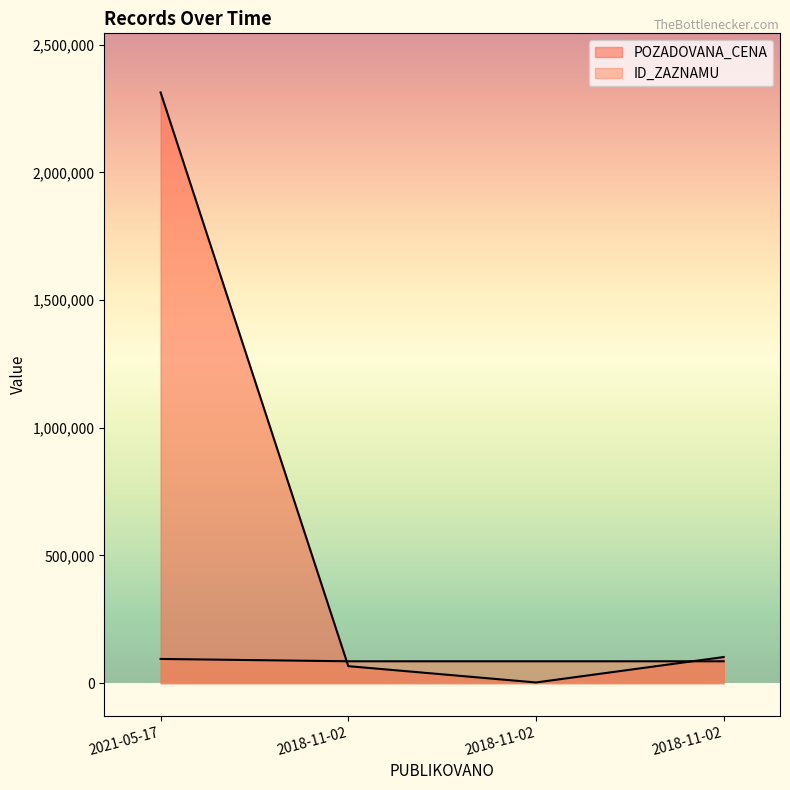

True or false: ID_ZAZNAMU has more than 0 points higher than both neighbors.

False